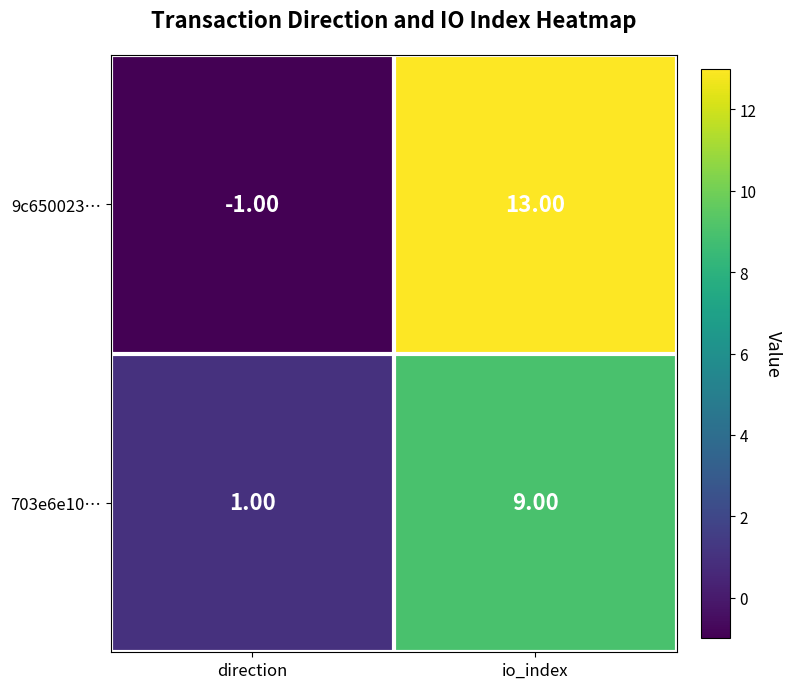

List the series in order of their peak value, lowest first.

703e6e10…, 9c650023…